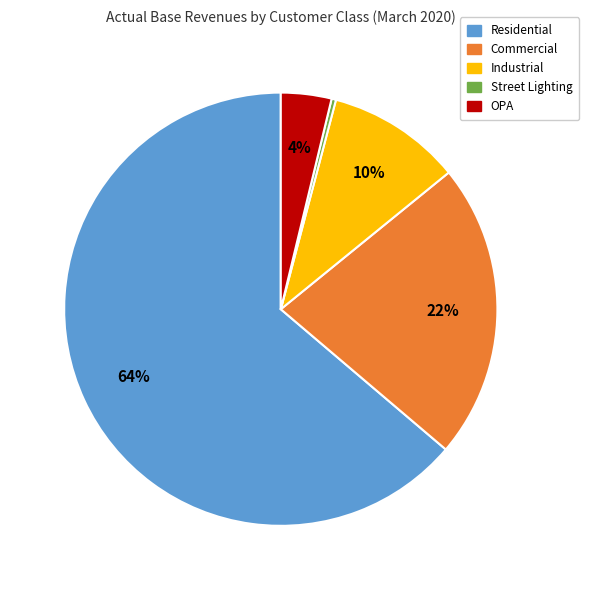

Which category has the biggest portion of the pie?

Residential